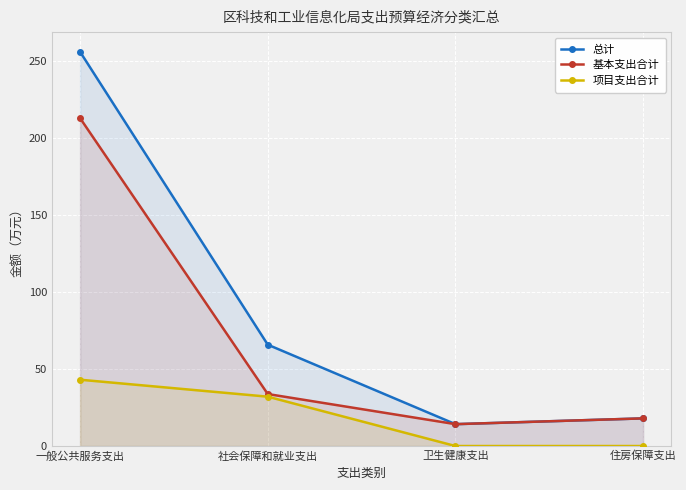

At which label does 项目支出合计 reach its peak?

一般公共服务支出